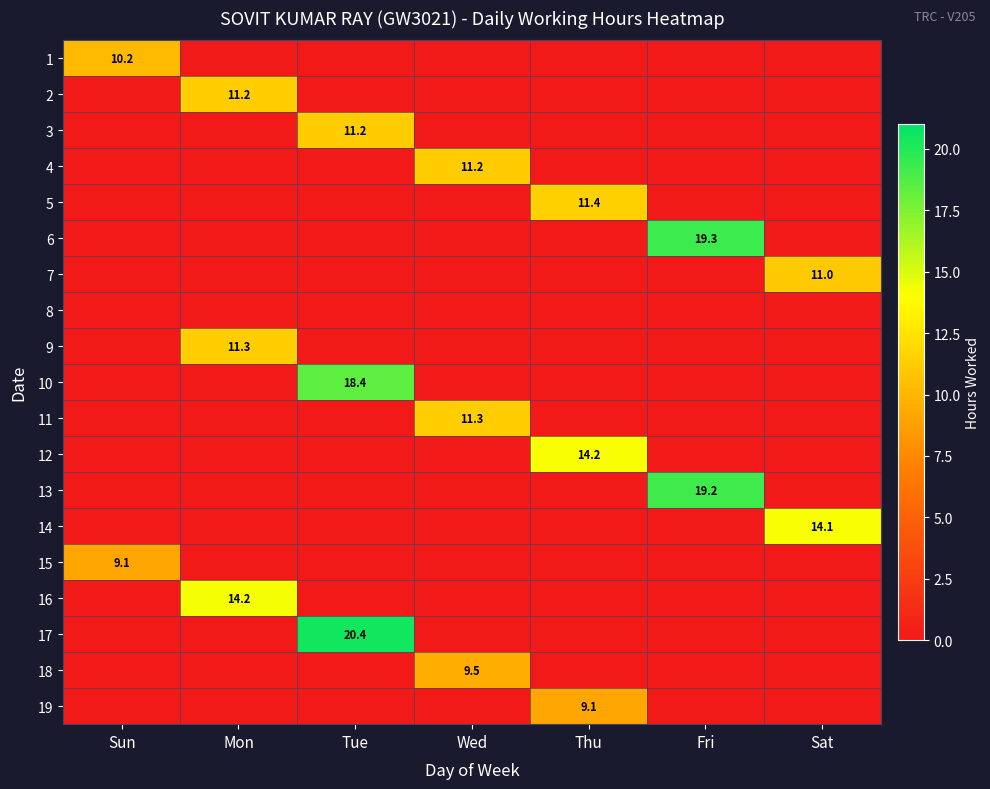

At how many categories does at least one series exceed 4?

7